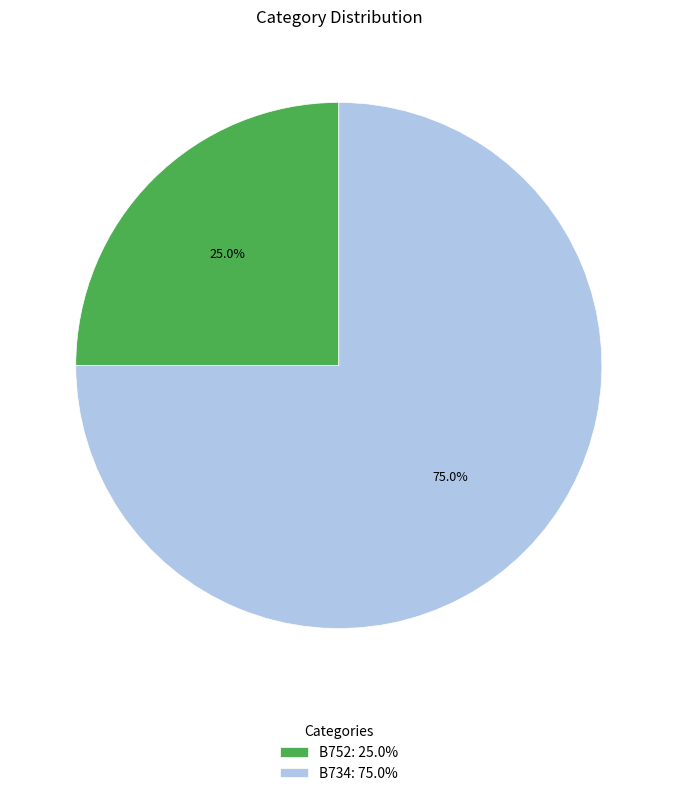

What is the smallest slice in the pie chart?

B752